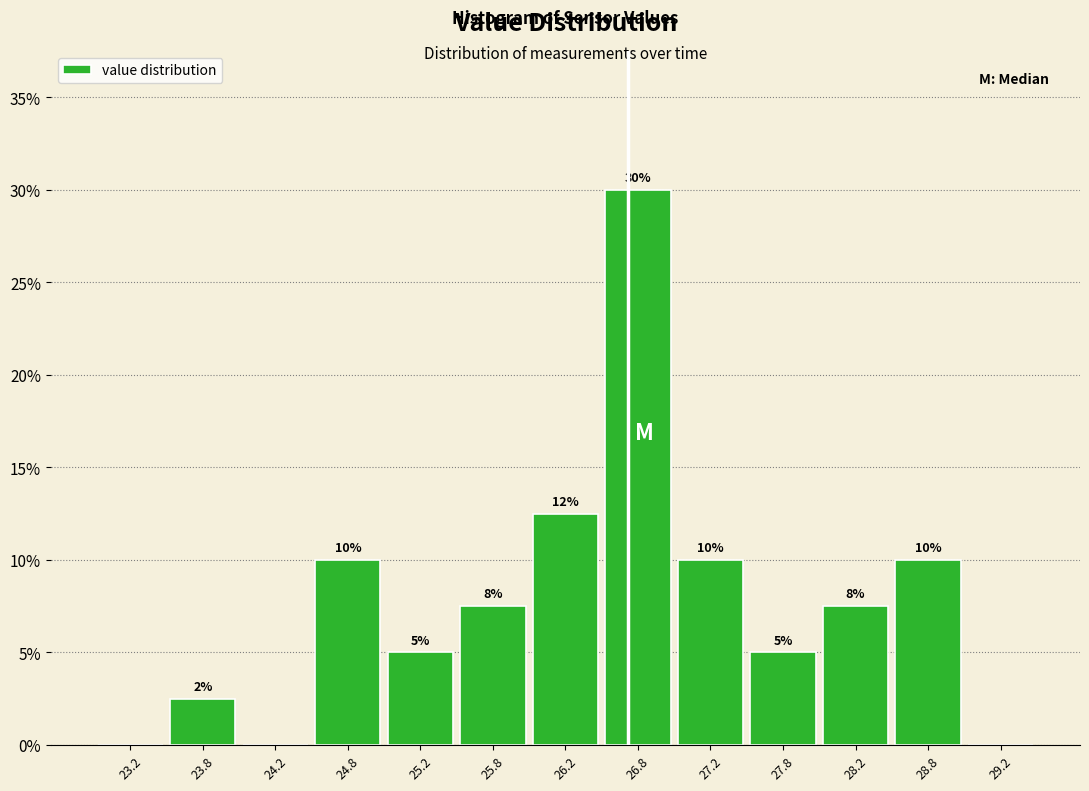

Which range on the x-axis has the tallest bar?

26.5 to 27.0